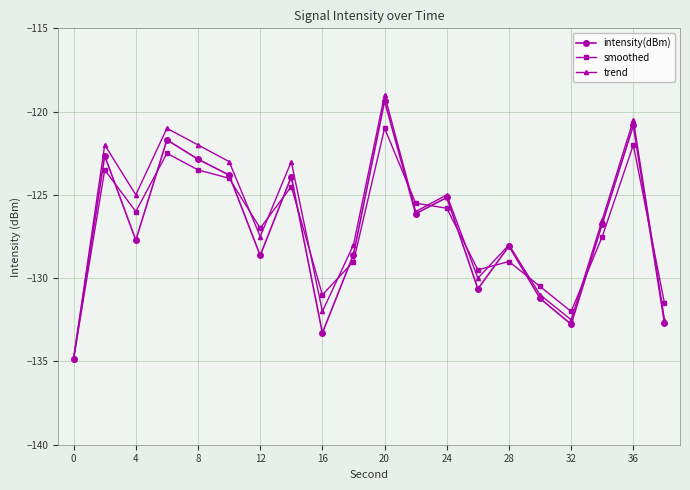

Which series has the widest spread of values?

trend